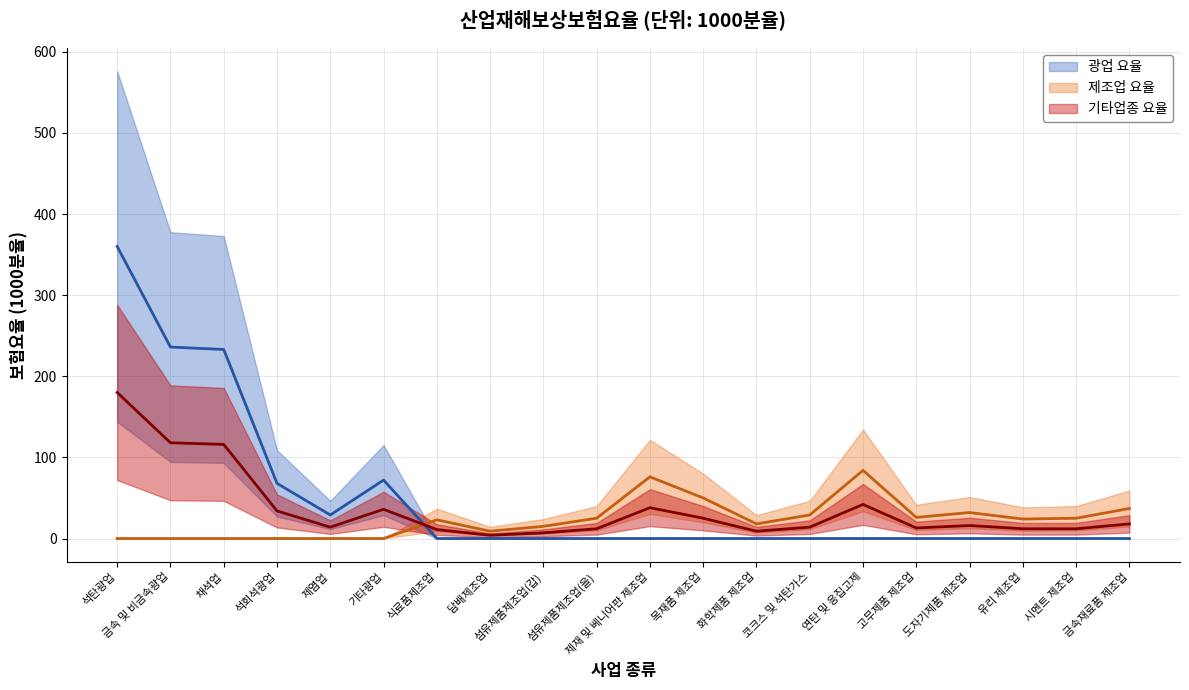

The value of 기타업종 요율 (중앙값) at 도자기제품 제조업 is 16. True or false?

True